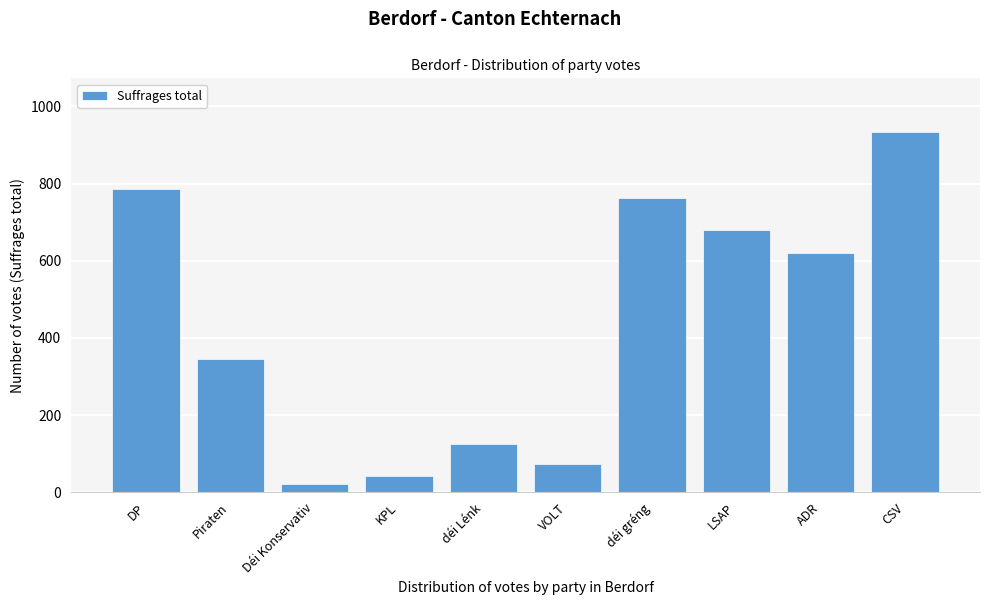

Reading left to right, list all the values displayed in this chart.

785	345	21	43	124	74	763	681	619	933